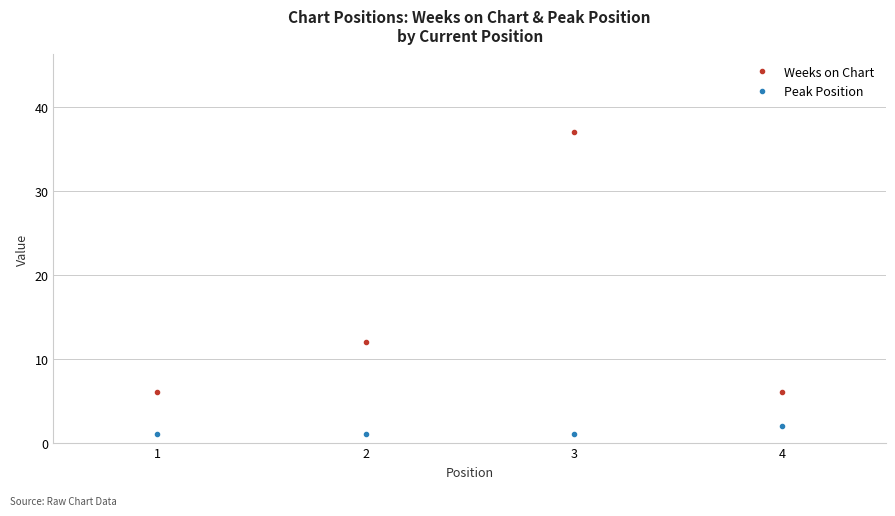

What is the average value of the Weeks on Chart series?

15